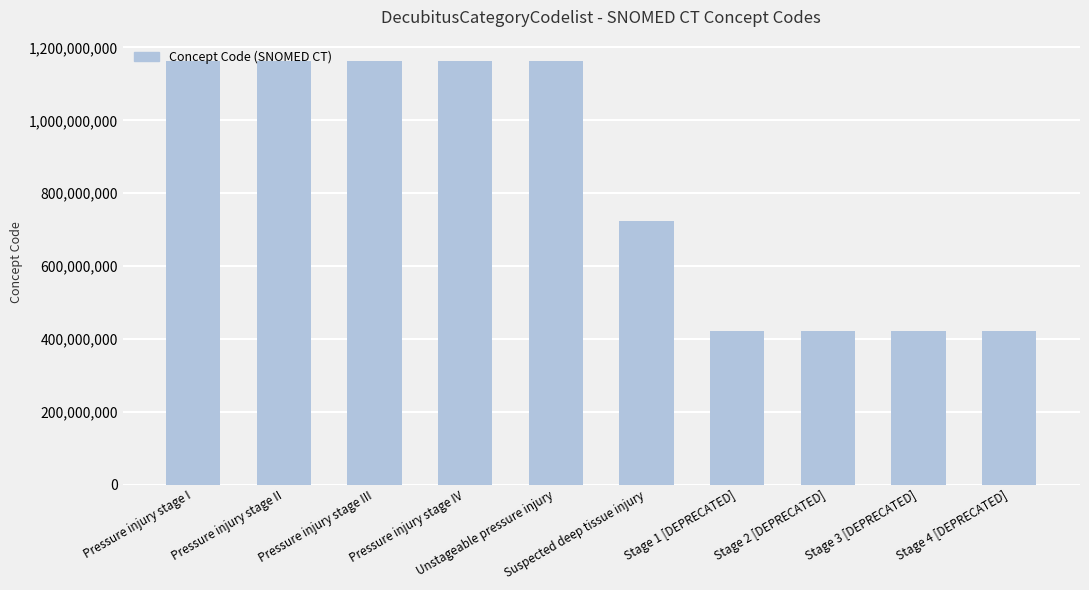

How many data points are less than 1163217004?

5